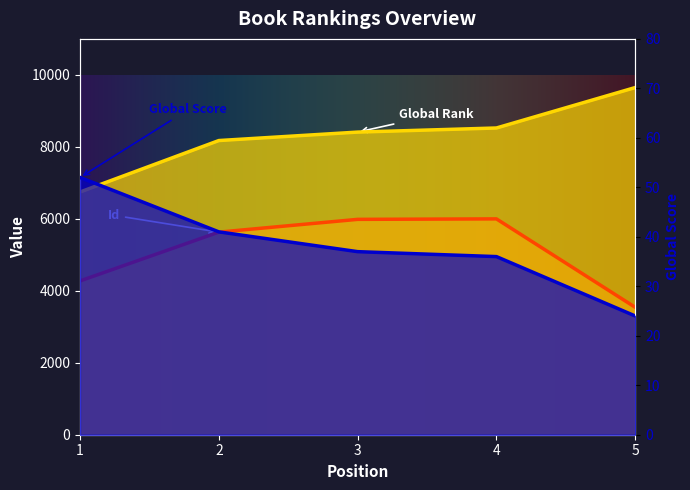

Reading right to left, what are all the values shown in this chart?

Global Rank: 5=9648	4=8524	3=8410	2=8175	1=6745
Global Score: 5=24	4=36	3=37	2=41	1=52
Id: 5=3541	4=5998	3=5985	2=5630	1=4274